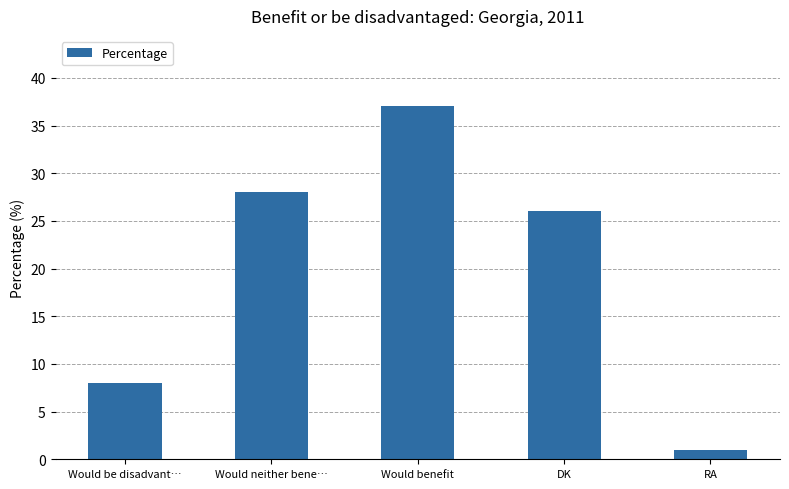

Are the bars horizontal?

No